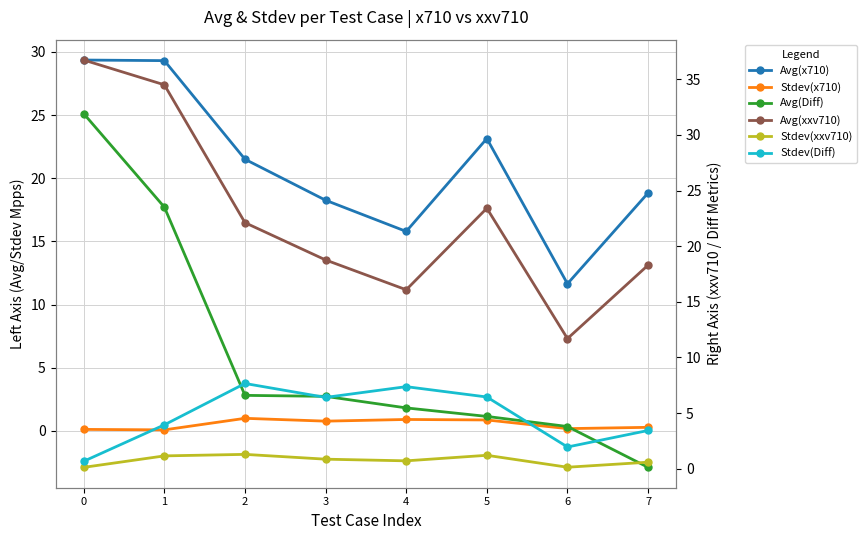

Which category has the lowest value in the Avg(Diff) series?

7